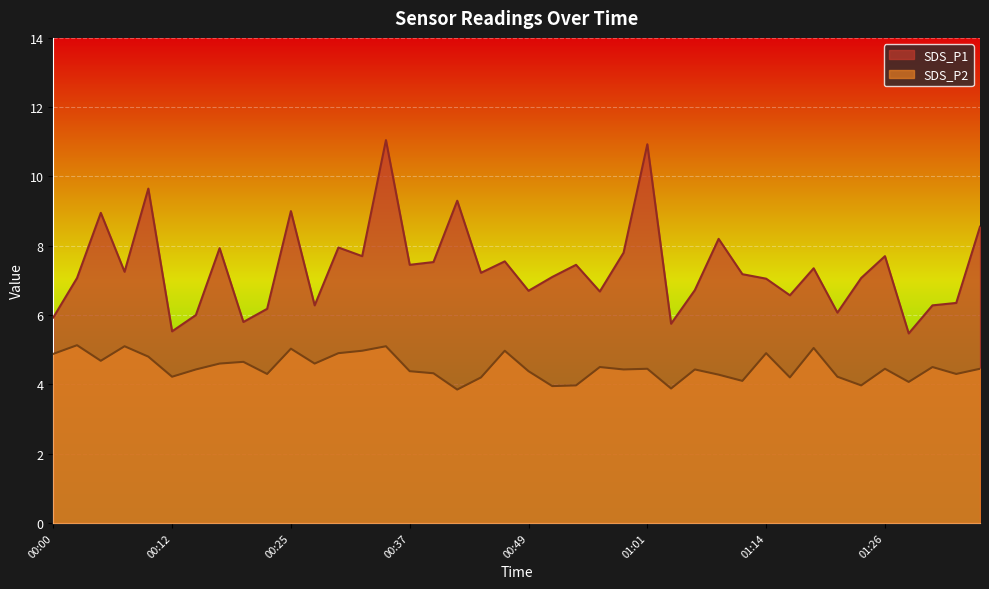

True or false: SDS_P2 and SDS_P1 cross at least once.

False